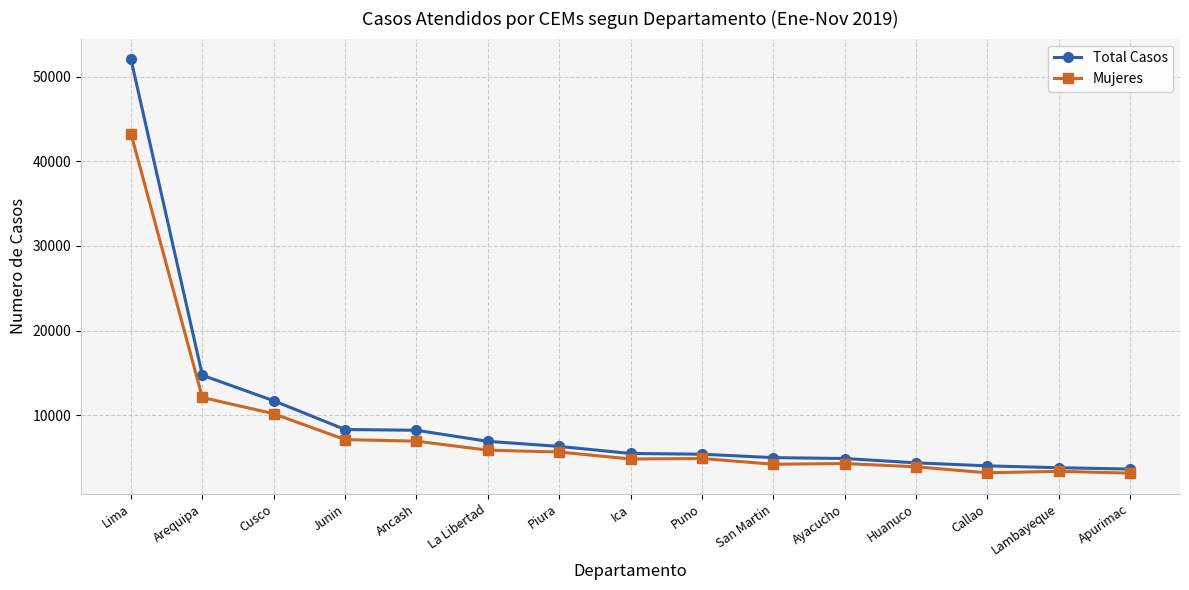

Which series has the largest range (max minus min)?

Total Casos